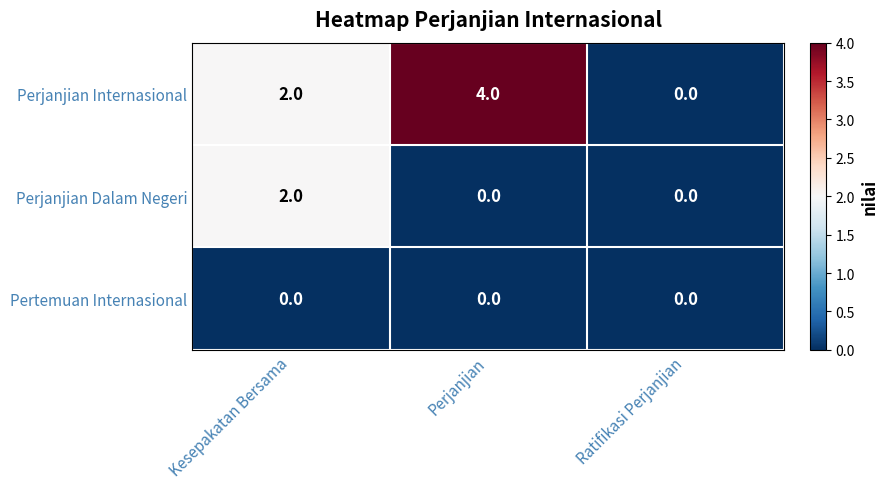

What is the highest value of the Perjanjian Internasional series?

4